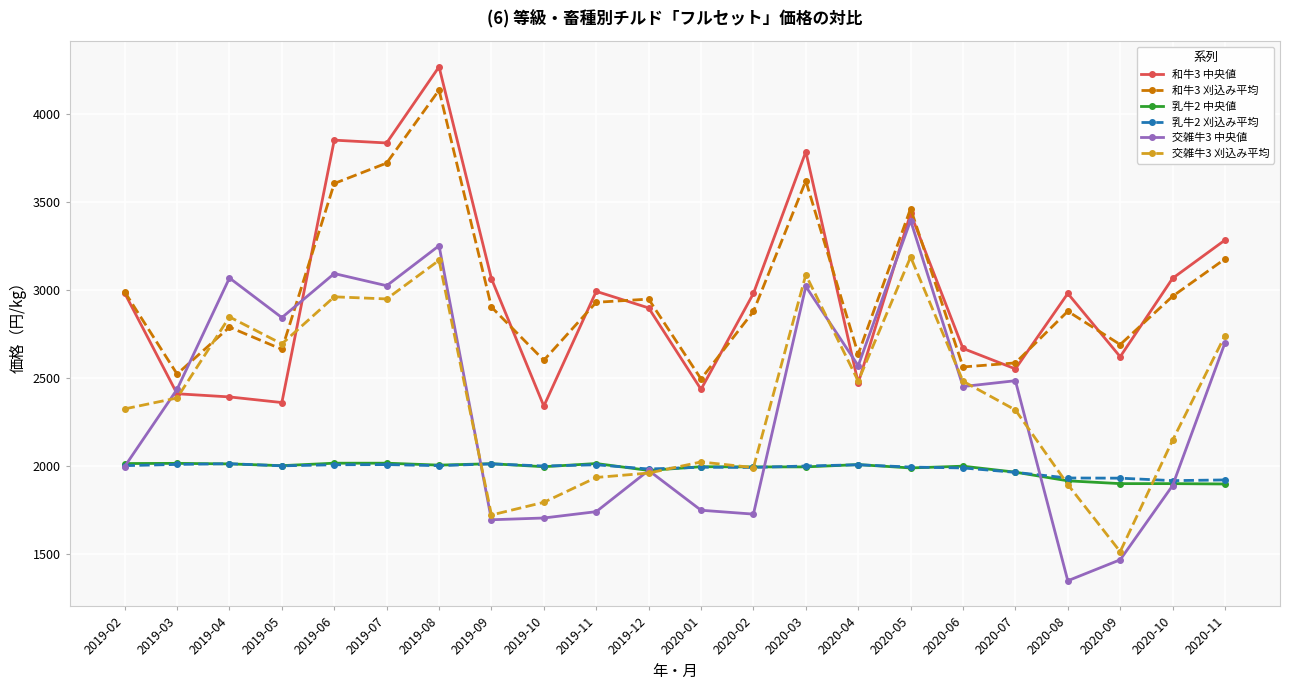

How many values in the 交雑牛3 中央値 series are below 2452?

11